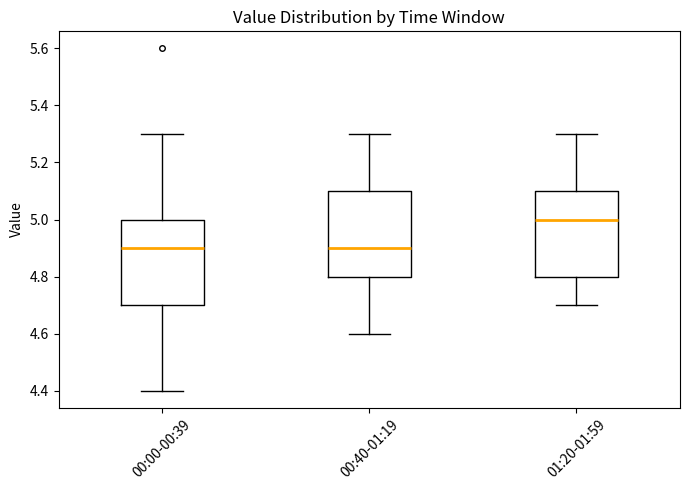

Reading left to right, transcribe this box plot: for each box, give where its median line is, the range the box spans, and where its two whiskers end, as read against the y-axis. The values are not printed on the chart, so give them approximately, as read against the axis.

00:00-00:39: median 4.9, box 4.7 to 5.0, whiskers 4.4 to 5.3
00:40-01:19: median 4.9, box 4.8 to 5.1, whiskers 4.6 to 5.3
01:20-01:59: median 5.0, box 4.8 to 5.1, whiskers 4.7 to 5.3